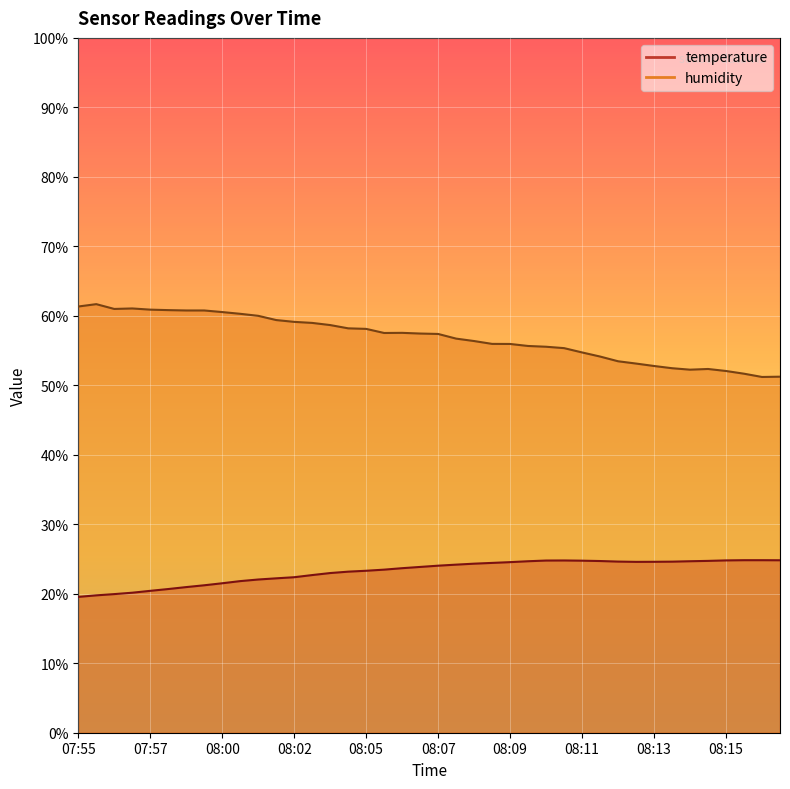

True or false: temperature and humidity cross at least once.

False